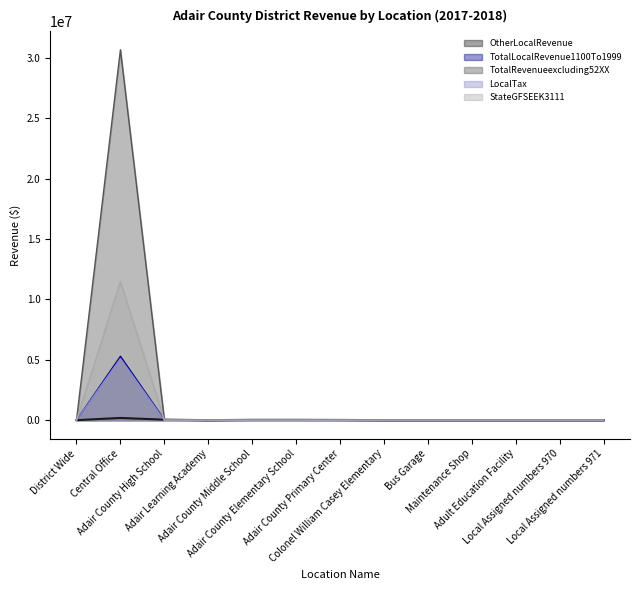

What is the difference between the maximum and minimum values in the LocalTax series?

5105162.1